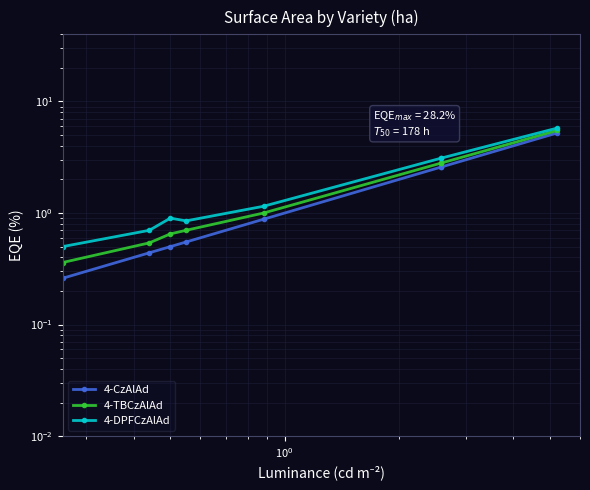

True or false: 4-DPFCzAlAd and 4-TBCzAlAd cross at least once.

False